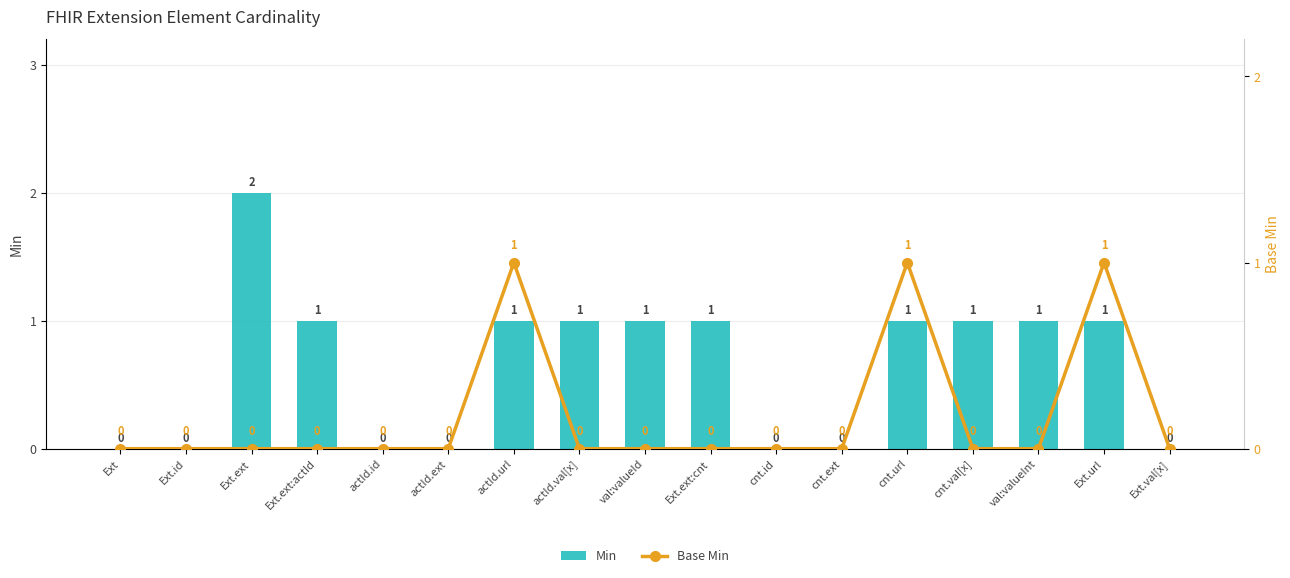

The value of Min at cnt.val[x] is 1. True or false?

True